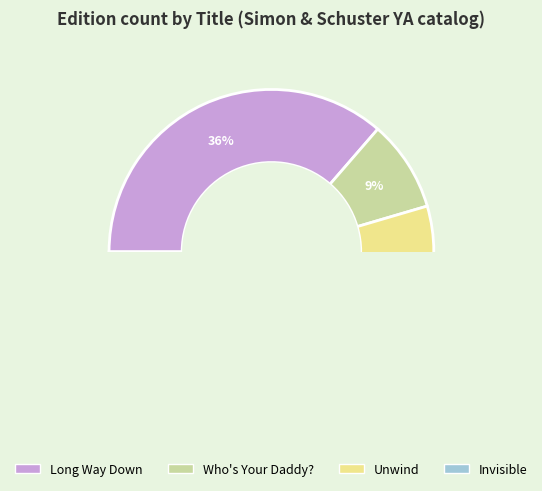

The Long Way Down slice represents 49% of the pie. True or false?

False